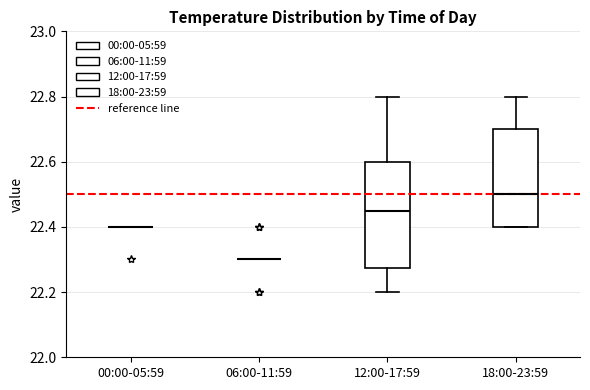

Where does the median line of the box for 12:00-17:59 sit on the y-axis? The values are not printed on the chart, so give them approximately, as read against the axis.

22.46